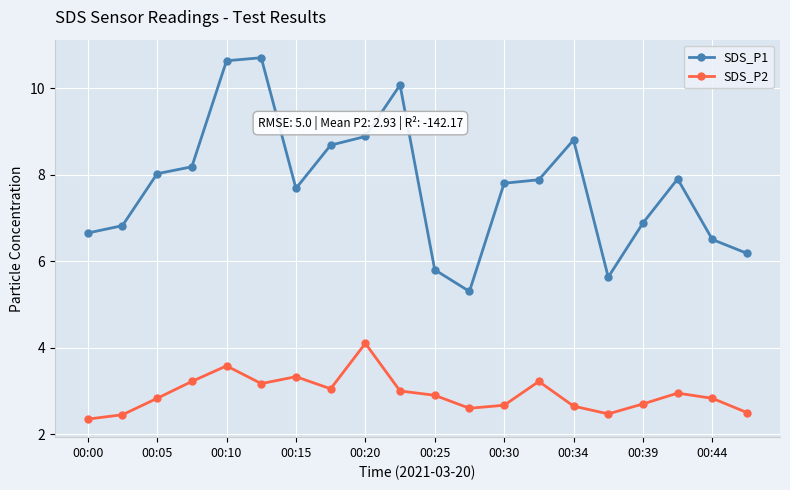

What is the sum of all SDS_P2 values?

58.6